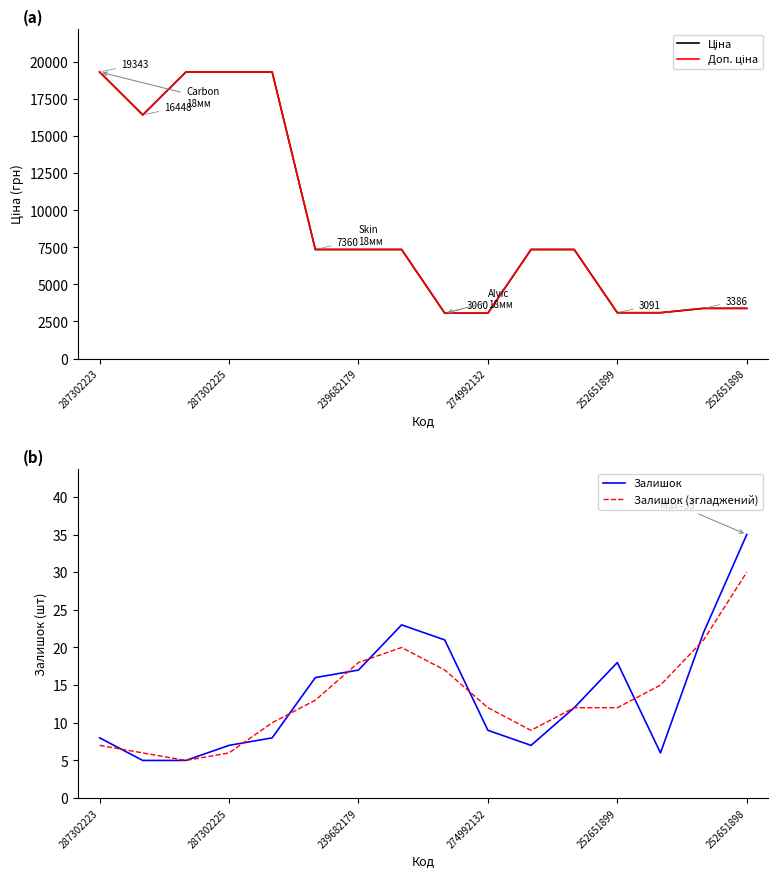

The Ціна series shows 3059.7 at 8. True or false?

True